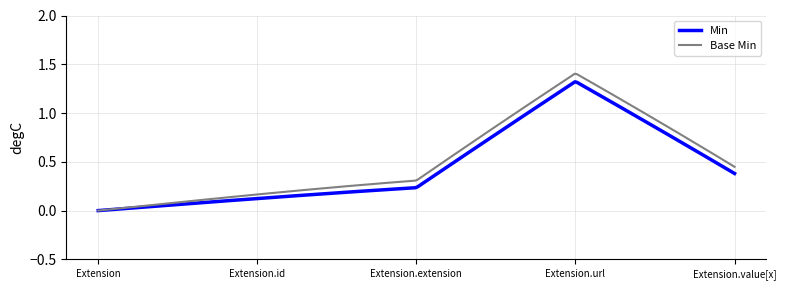

Which series has the largest range (max minus min)?

Base Min